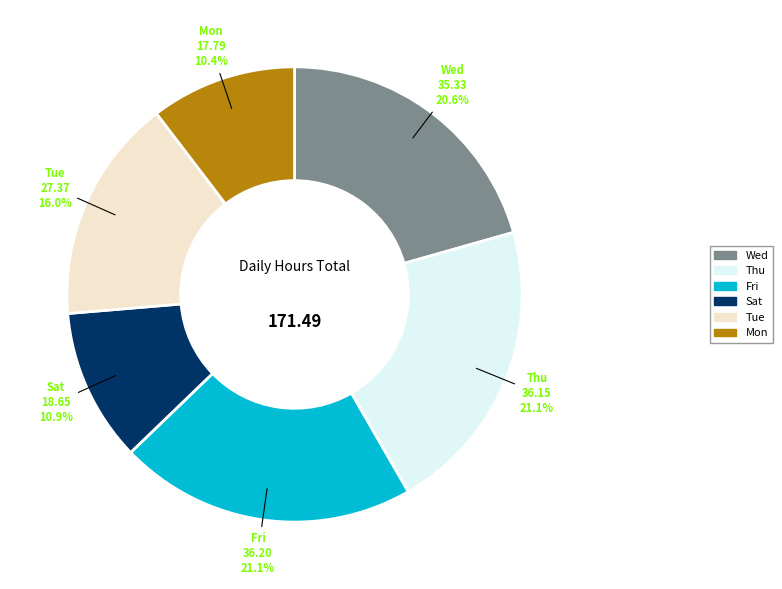

Is there a majority slice in this chart?

No